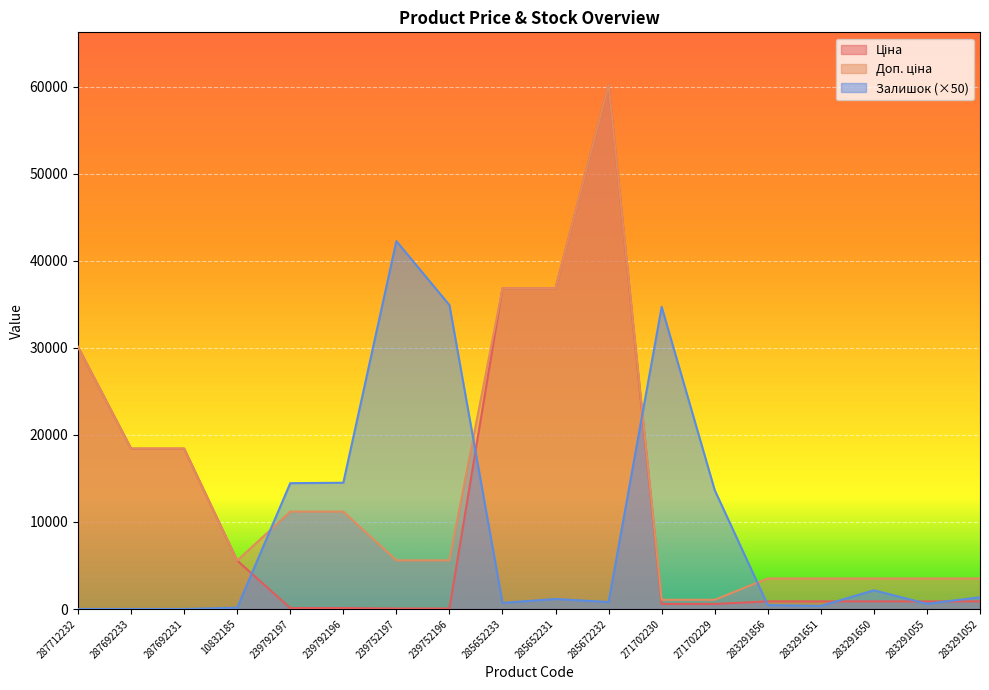

What is the value of the Ціна point at the 14th from the left?

878.0